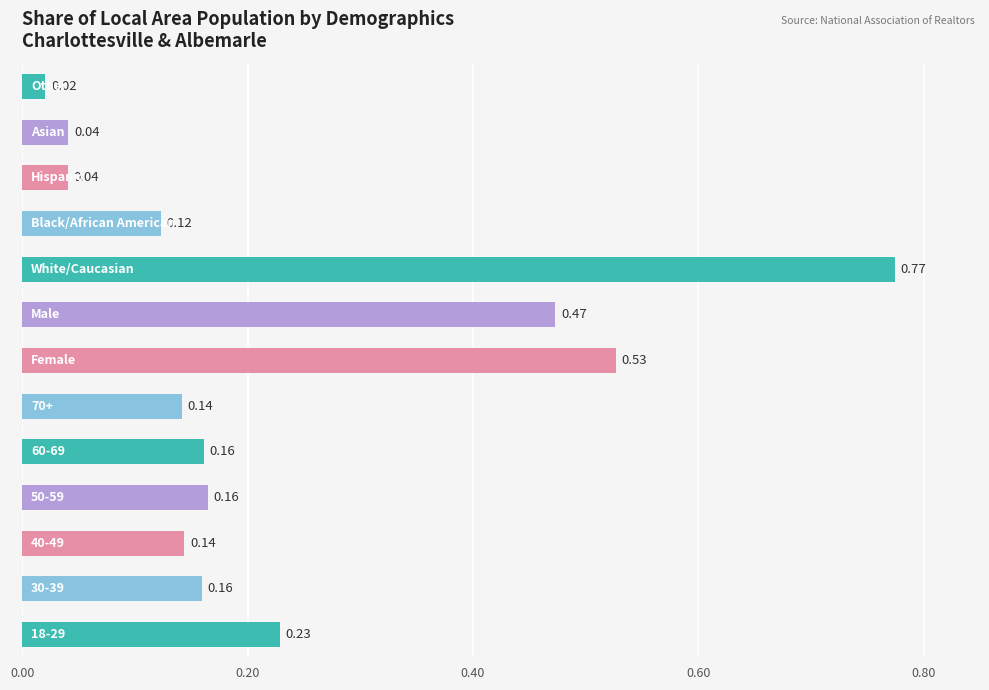

What is the sum of all values?

3.0